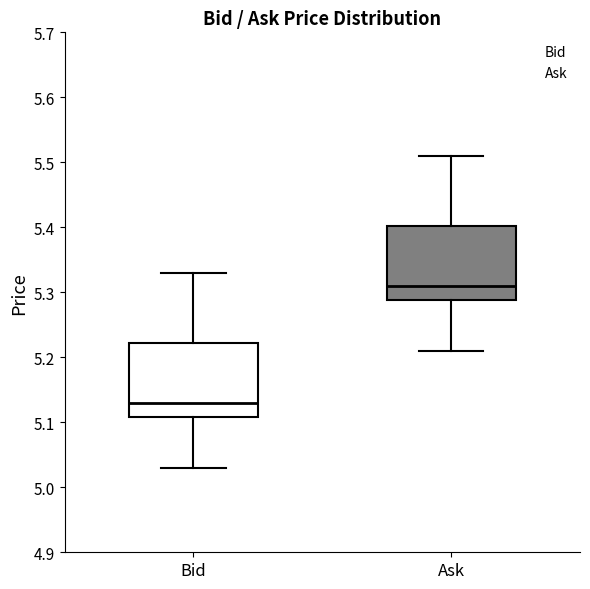

Where does the upper whisker of the box for Bid end on the y-axis? The values are not printed on the chart, so give them approximately, as read against the axis.

5.33